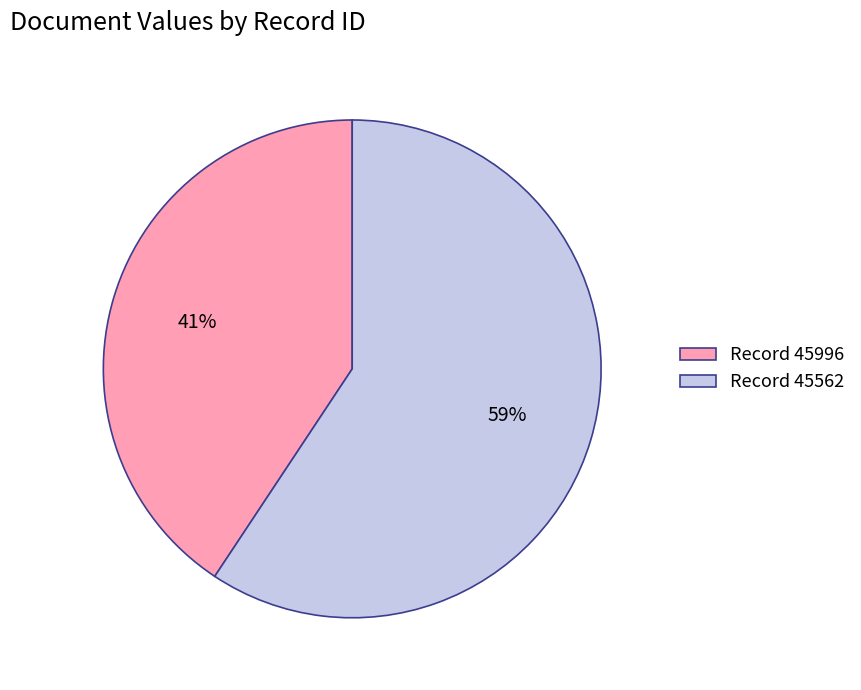

Between Record 45996 and Record 45562, which is larger?

Record 45562